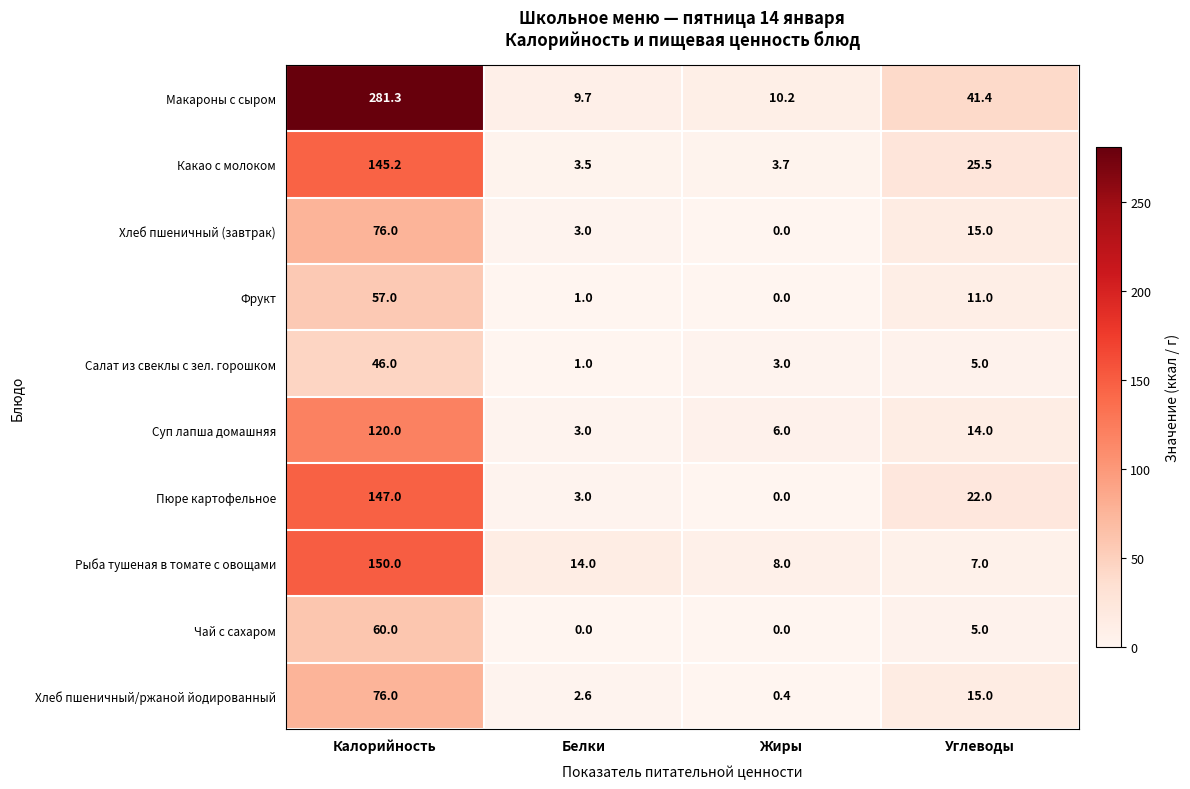

What is the minimum value for Какао с молоком?

3.5